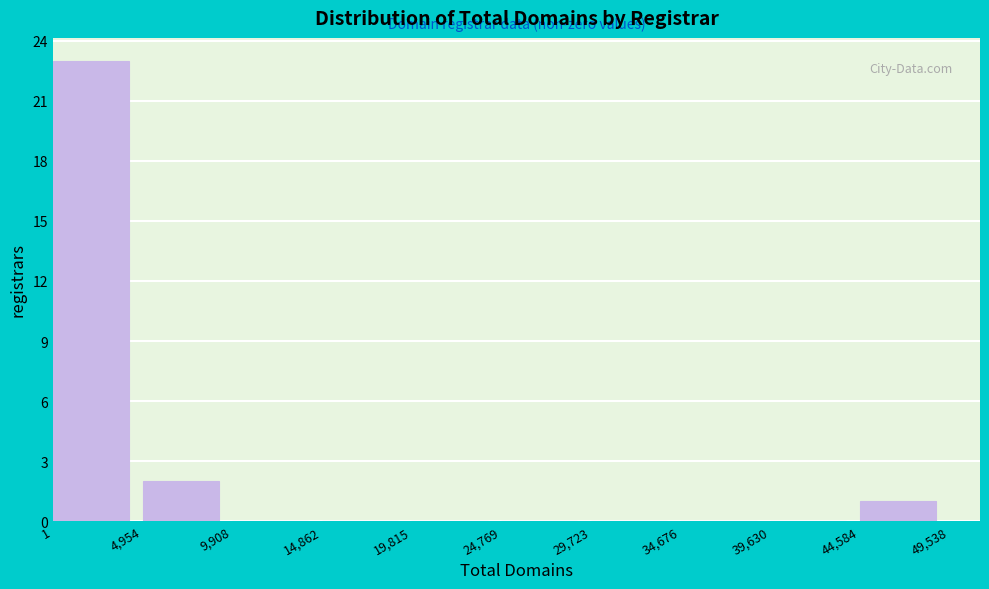

Reading left to right, transcribe this chart: for each bar, give the range it covers on the x-axis and its height. The values are not printed on the chart, so give them approximately, as read against the axis.

1 to 4,954: 23
4,954 to 9,908: 2
9,908 to 14,862: 0
14,862 to 19,815: 0
19,815 to 24,769: 0
24,769 to 29,723: 0
29,723 to 34,676: 0
34,676 to 39,630: 0
39,630 to 44,584: 0
44,584 to 49,538: 1